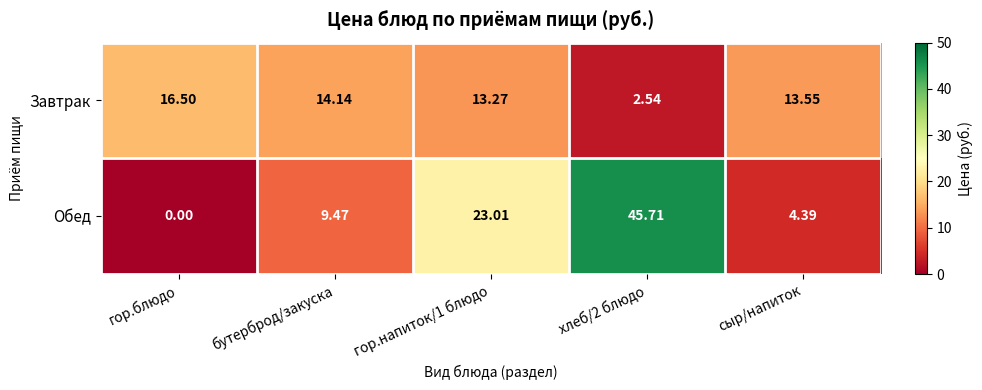

What is the difference between the highest and lowest values at хлеб/2 блюдо?

43.2